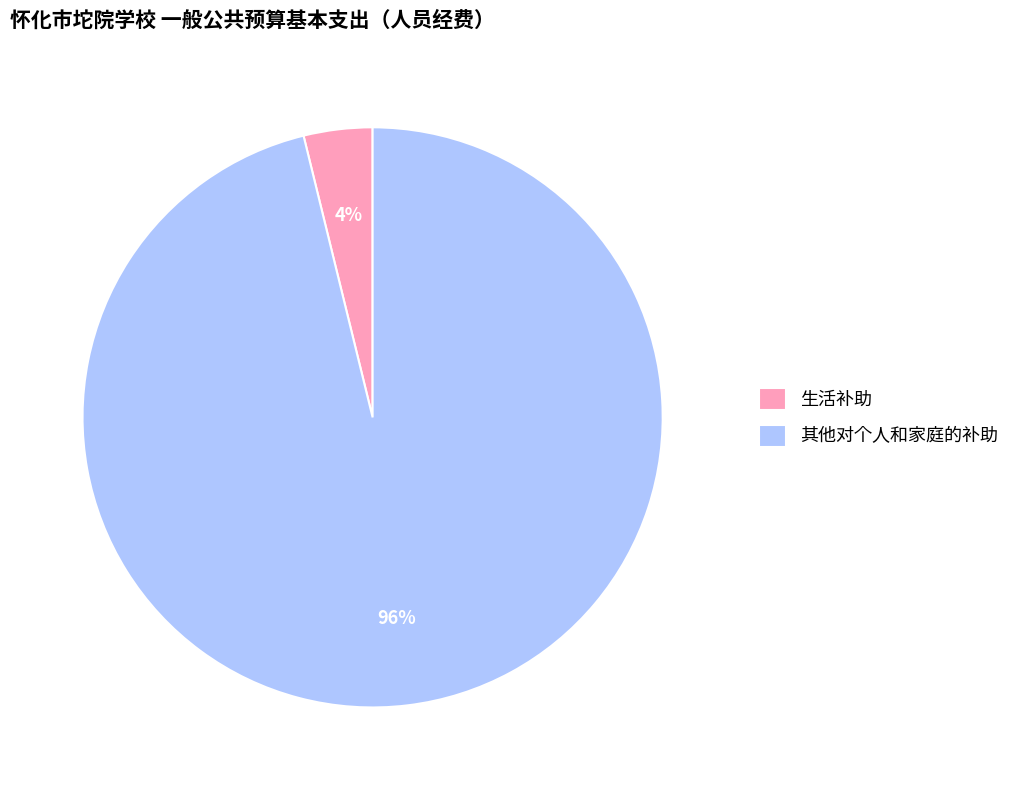

Do 其他对个人和家庭的补助 and 生活补助 together represent more than half of the pie?

Yes